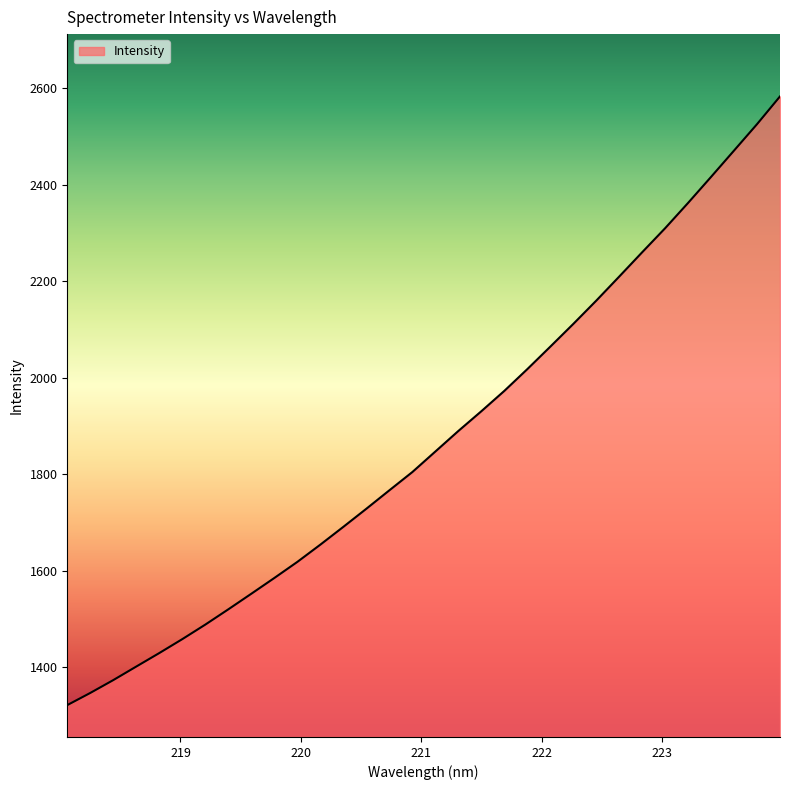

What is the minimum value shown in the chart?

1321.3